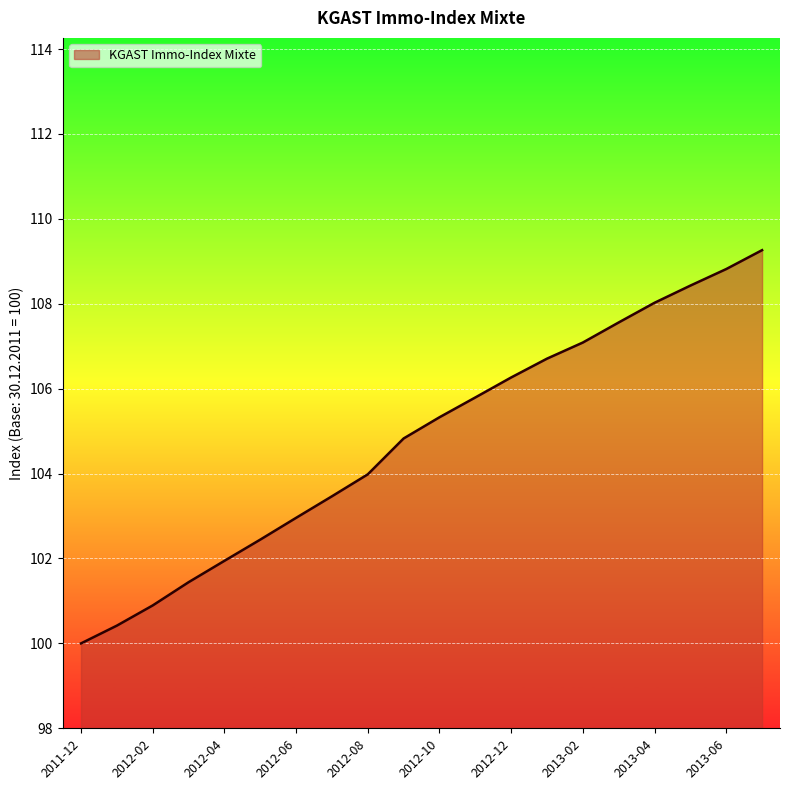

What is the minimum value shown in the chart?

100.0